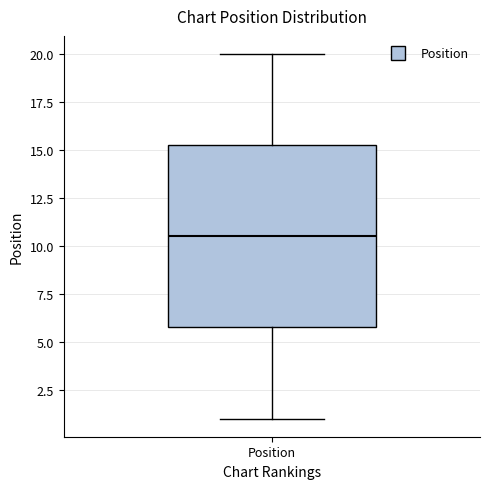

Read this box plot against the y-axis: the position of the median line, the range covered by the box, and the ends of both whiskers. The values are not printed on the chart, so give them approximately, as read against the axis.

median 10.5, box 6.0 to 15.5, whiskers 1.0 to 20.0